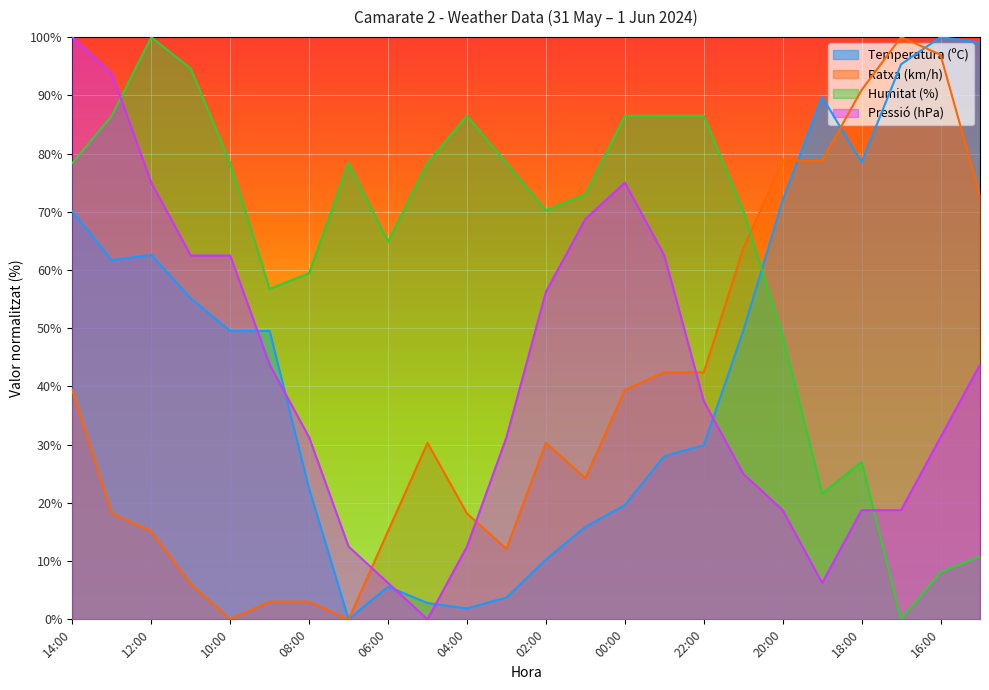

Where do Humitat (%) and Temperatura (ºC) first cross each other?

21:00 and 20:00